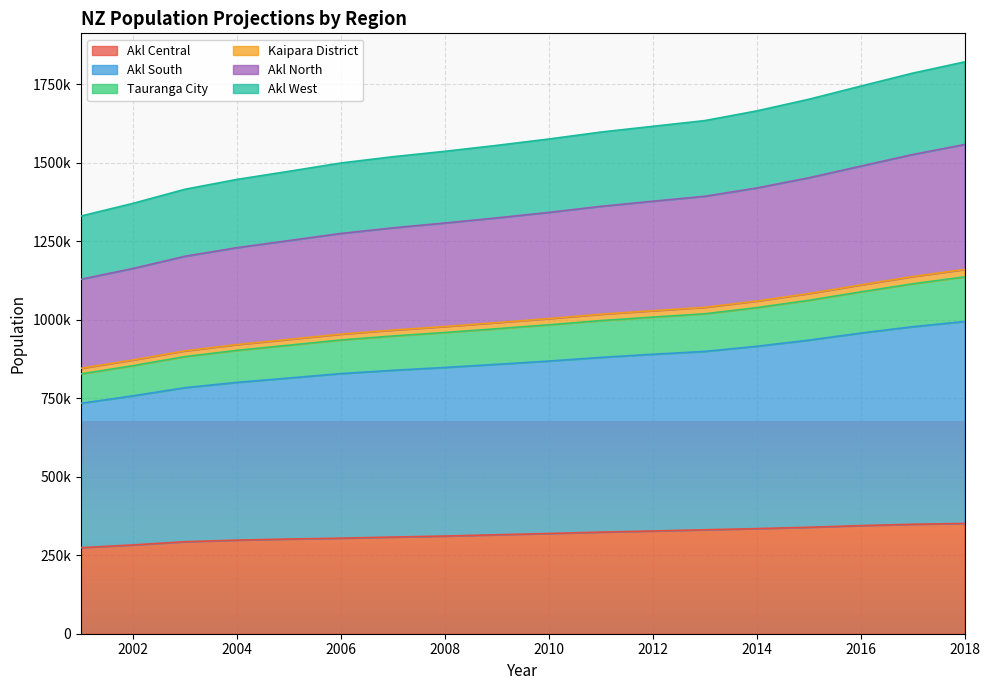

Does the chart display data point markers on the line(s)?

No